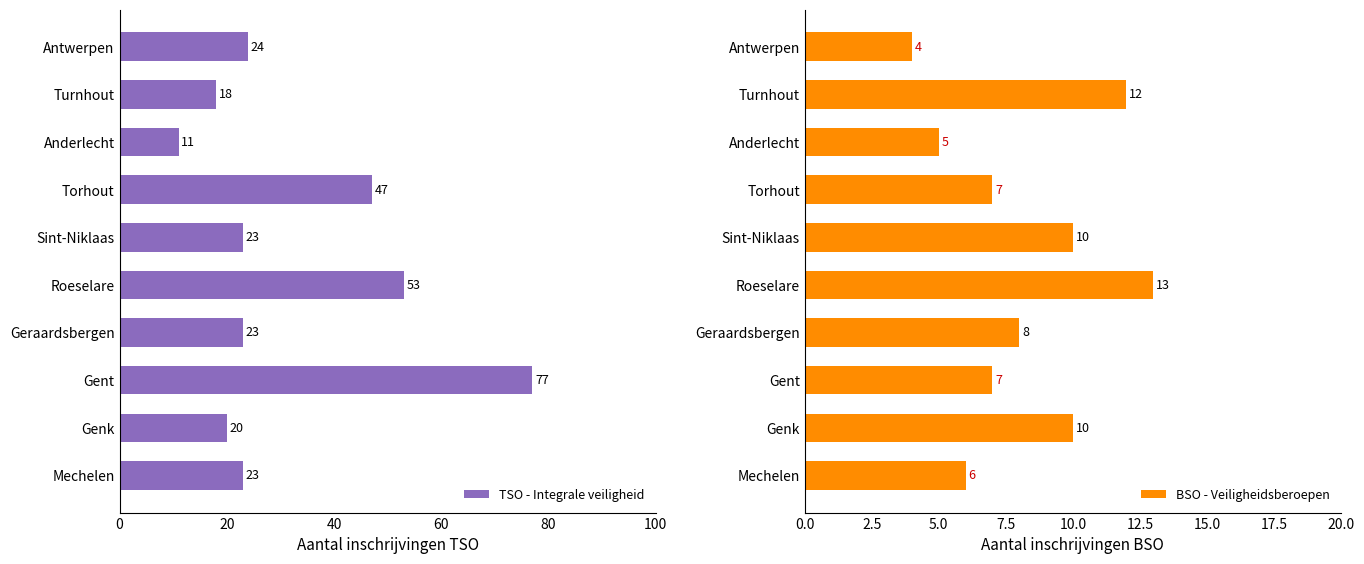

Rank the series by their maximum value, from highest to lowest.

TSO - Integrale veiligheid, BSO - Veiligheidsberoepen